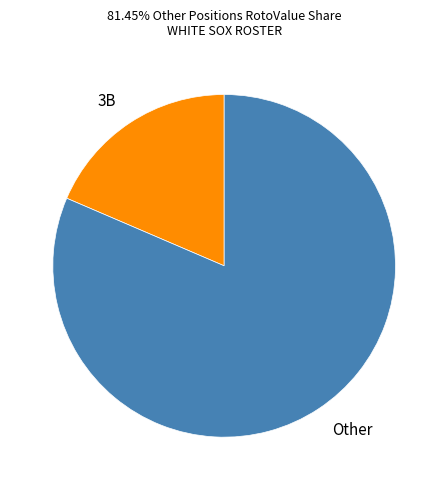

What is the largest slice in the pie chart?

Other